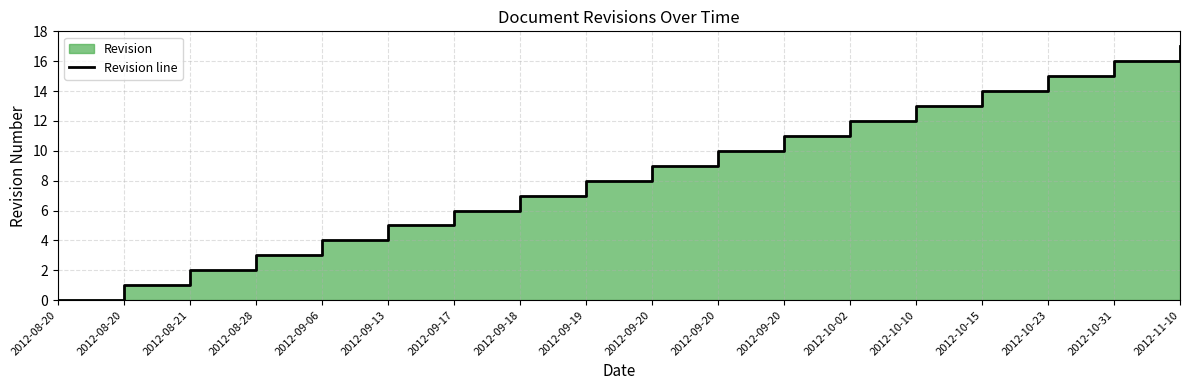

At which label does the data first exceed 9?

2012-09-20